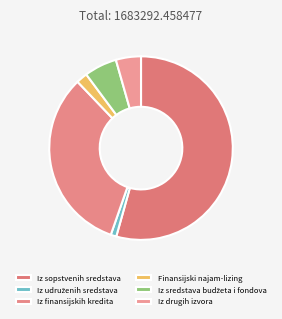

To the nearest percent, what percentage of the pie is Iz sredstava budžeta i fondova?

6%